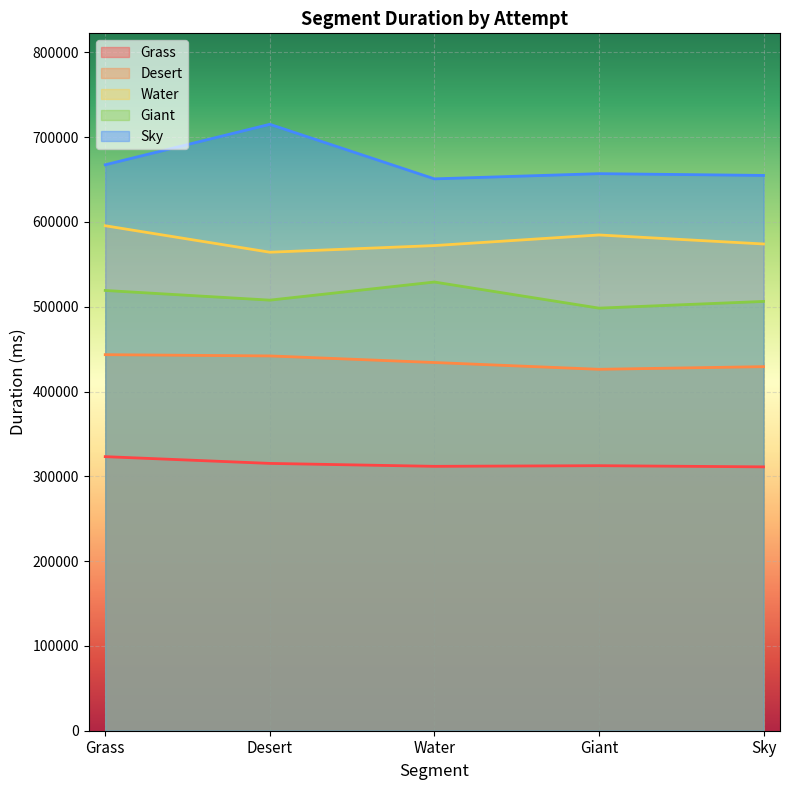

At which category does the chart reach its minimum across all series?

Sky